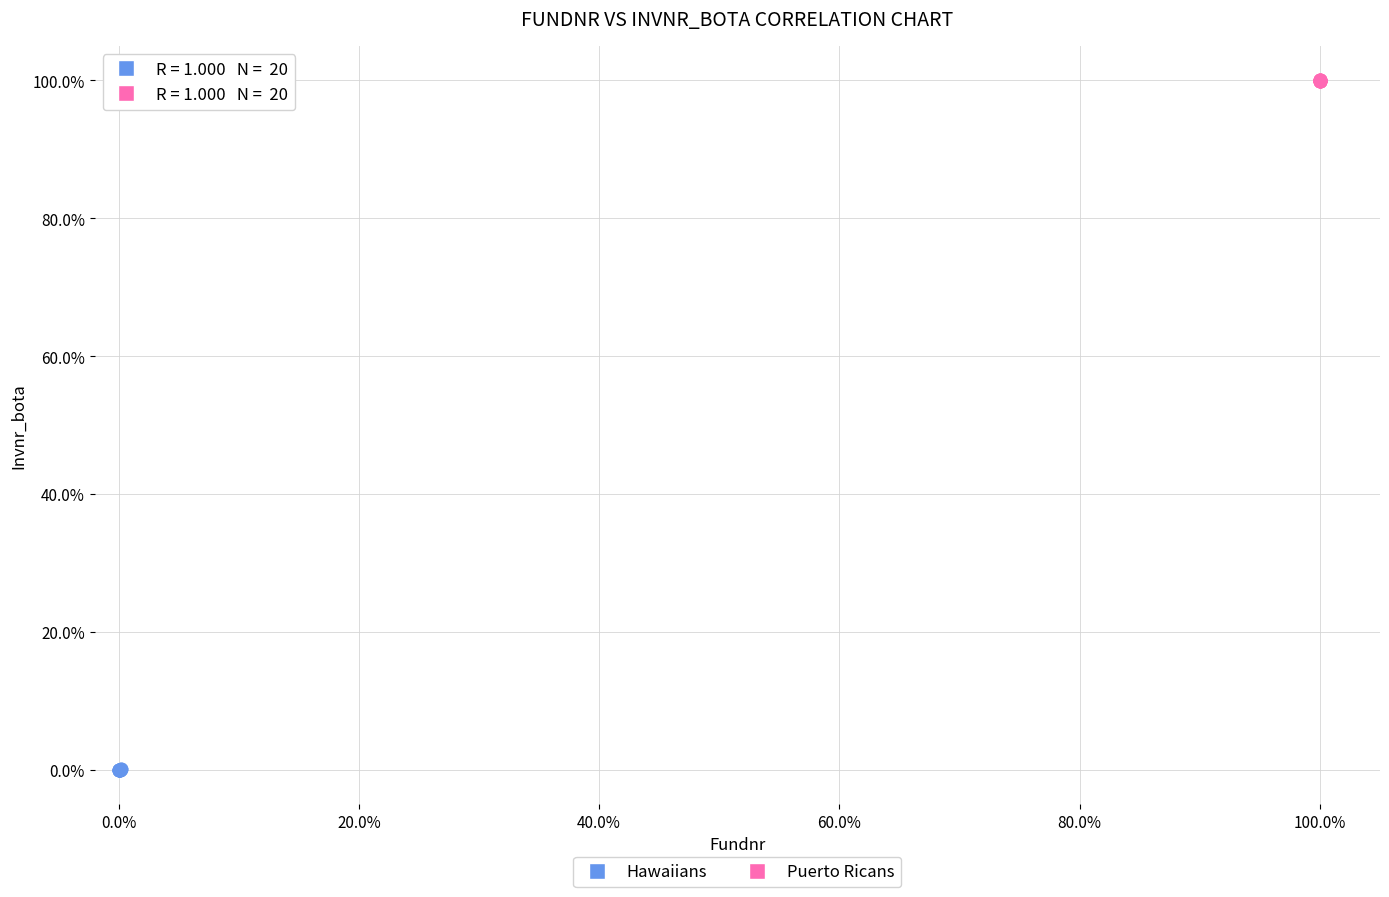

Which series has the largest Y range (max minus min)?

Hawaiians